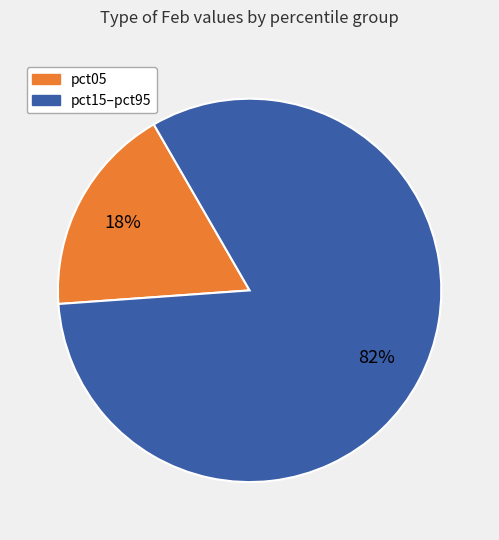

Is there a majority slice in this chart?

Yes